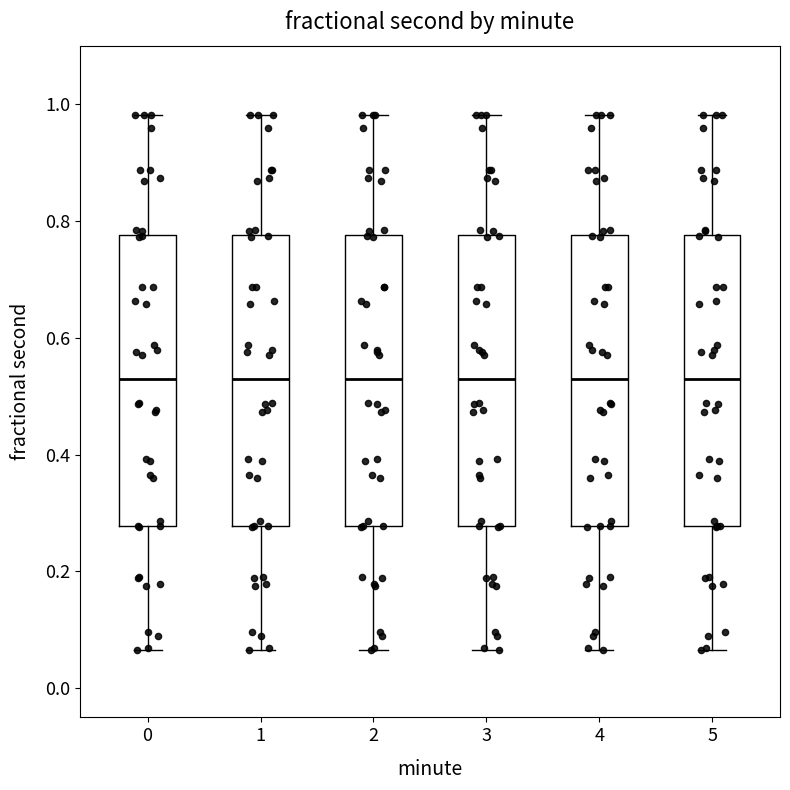

Reading left to right, read every box against the y-axis: the position of its median line, the range the box covers, and the ends of its whiskers. The values are not printed on the chart, so give them approximately, as read against the axis.

0: median 0.52, box 0.28 to 0.78, whiskers 0.06 to 0.98
1: median 0.52, box 0.28 to 0.78, whiskers 0.06 to 0.98
2: median 0.52, box 0.28 to 0.78, whiskers 0.06 to 0.98
3: median 0.52, box 0.28 to 0.78, whiskers 0.06 to 0.98
4: median 0.52, box 0.28 to 0.78, whiskers 0.06 to 0.98
5: median 0.52, box 0.28 to 0.78, whiskers 0.06 to 0.98